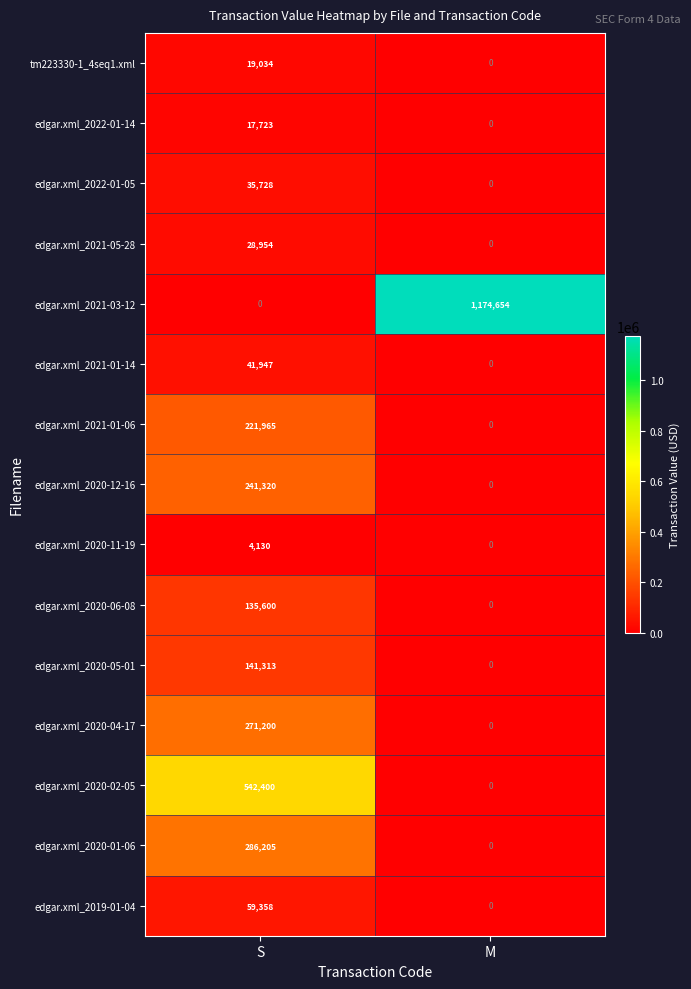

How many values in edgar.xml_2020-04-17 are above zero?

1